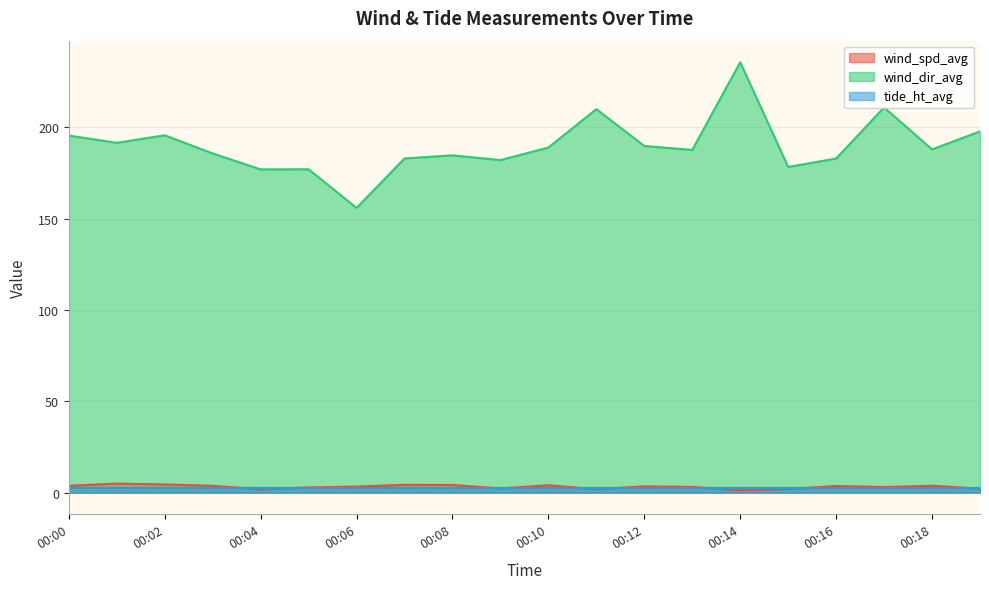

What is the value of the wind_dir_avg point at the 15th from the left?

235.7